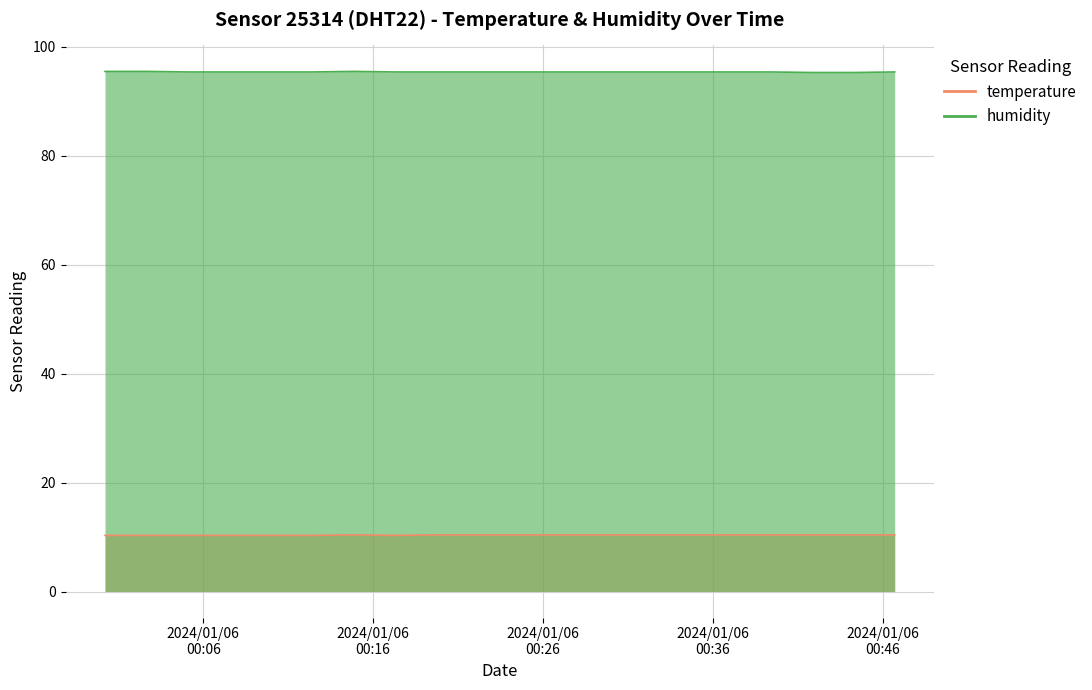

True or false: temperature and humidity cross at least once.

False